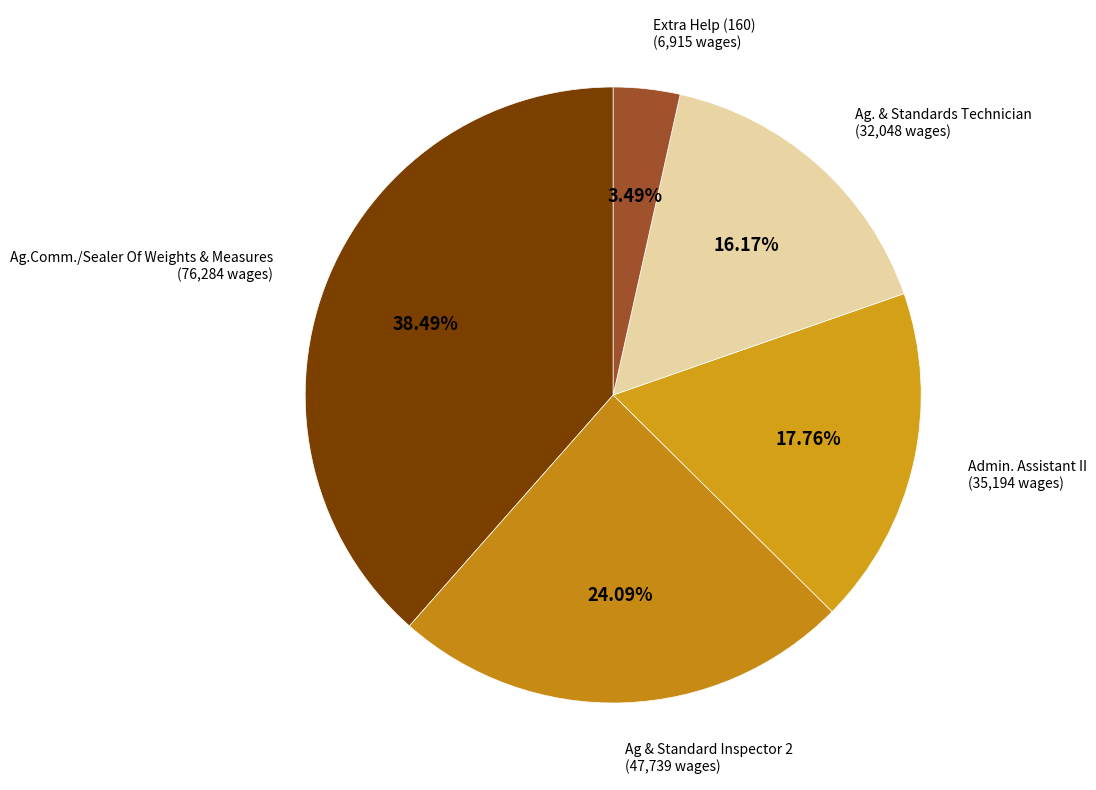

How many slices are in this pie chart?

5